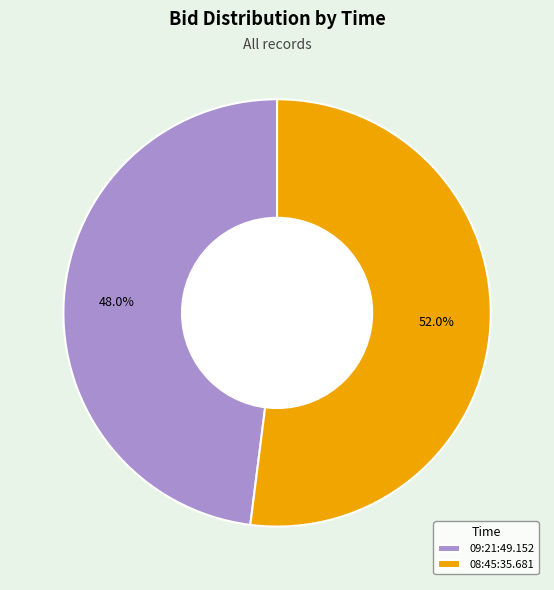

What percentage is NOT represented by 08:45:35.681?

48.0%